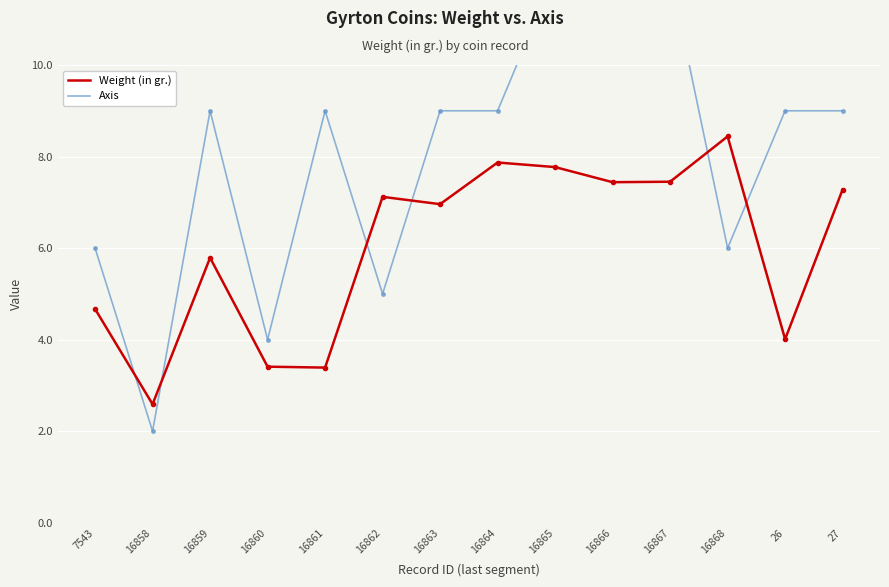

The value of Weight (in gr.) at 16866 is 1.9. True or false?

False